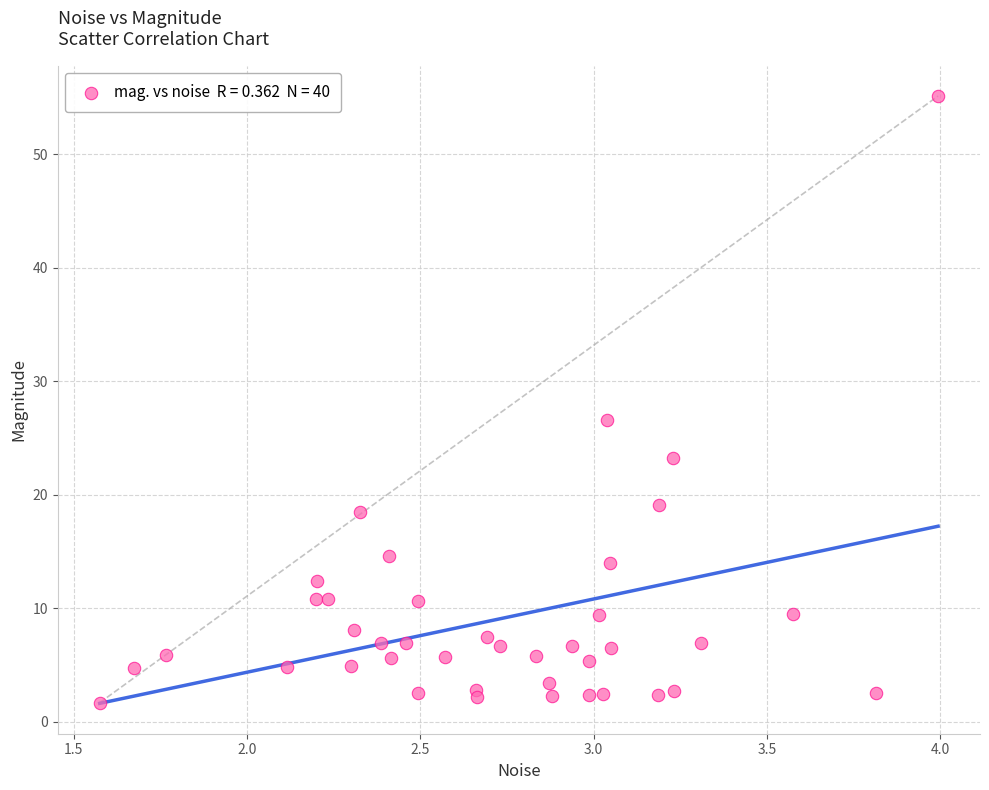

What Y value in the scatter plot is closest to 28?

26.5